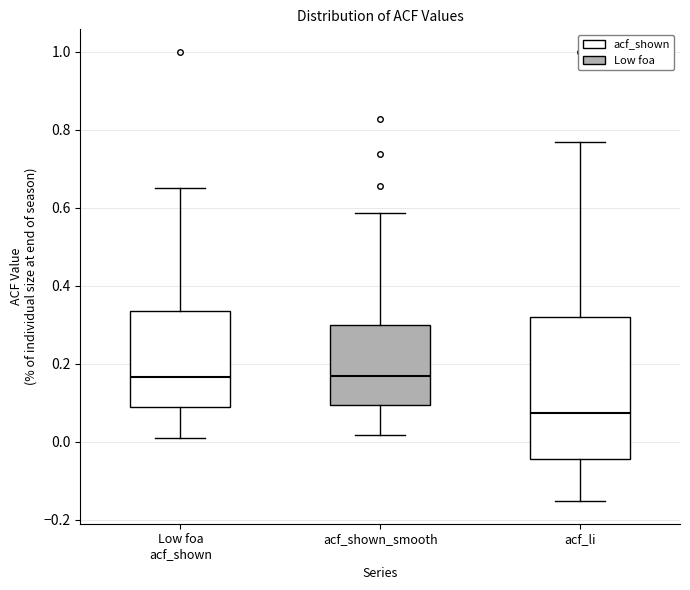

Reading left to right, transcribe this box plot: for each box, give where its median line is, the range the box spans, and where its two whiskers end, as read against the y-axis. The values are not printed on the chart, so give them approximately, as read against the axis.

Low foa acf_shown: median 0.16, box 0.08 to 0.34, whiskers 0.00 to 0.66
acf_shown_smooth: median 0.16, box 0.10 to 0.30, whiskers 0.02 to 0.58
acf_li: median 0.08, box -0.04 to 0.32, whiskers -0.16 to 0.76